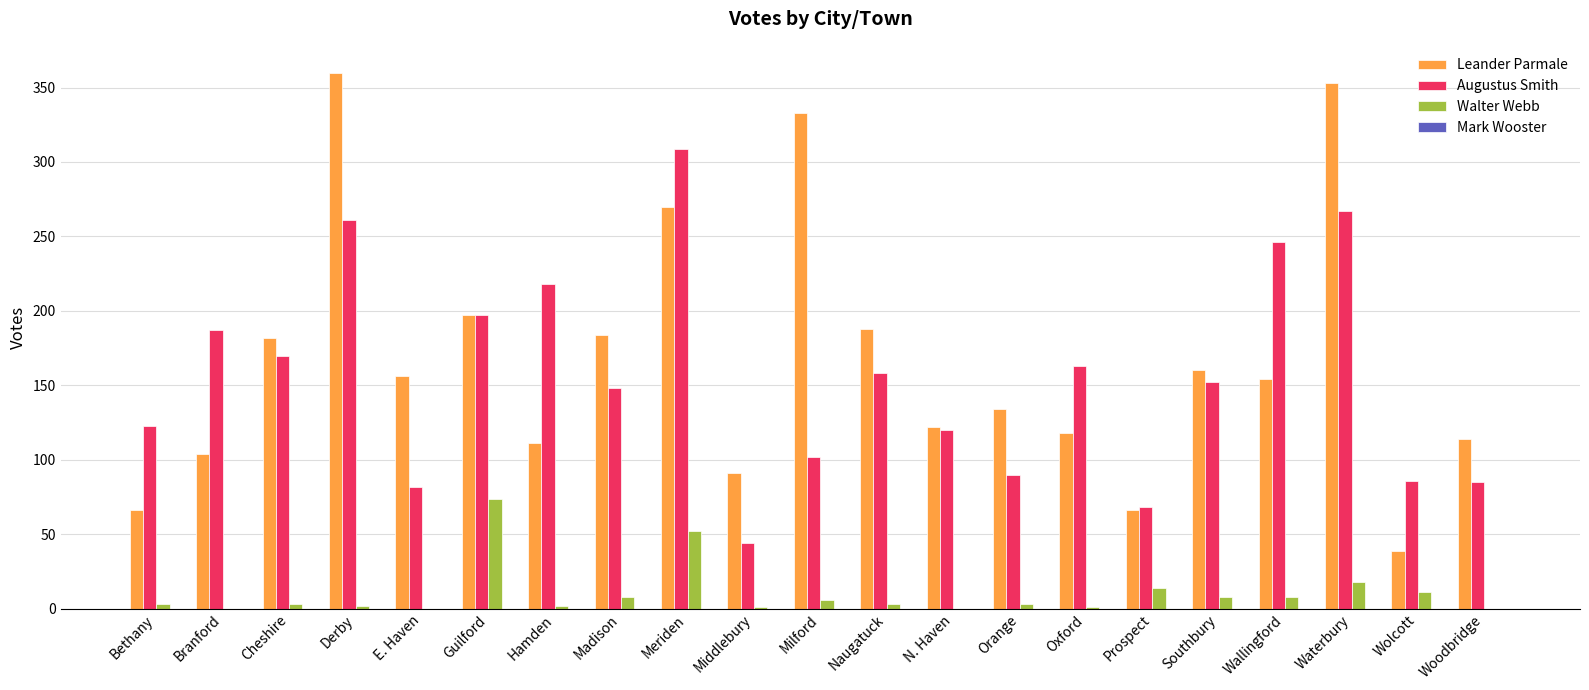

Is the value of Leander Parmale at Derby greater than the value of Walter Webb at Guilford?

Yes